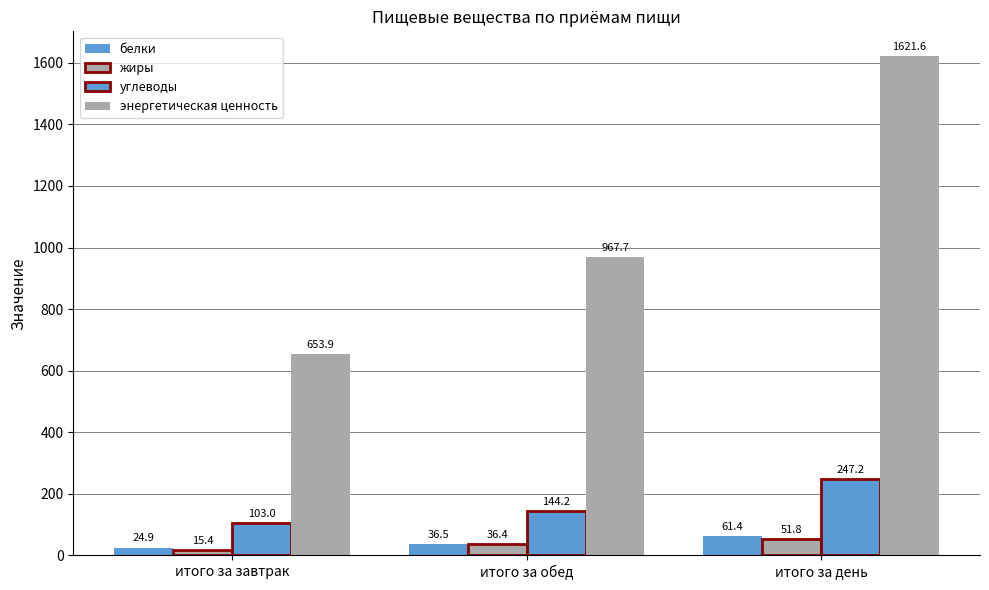

Is it true that белки equals 20.4 at итого за день?

False